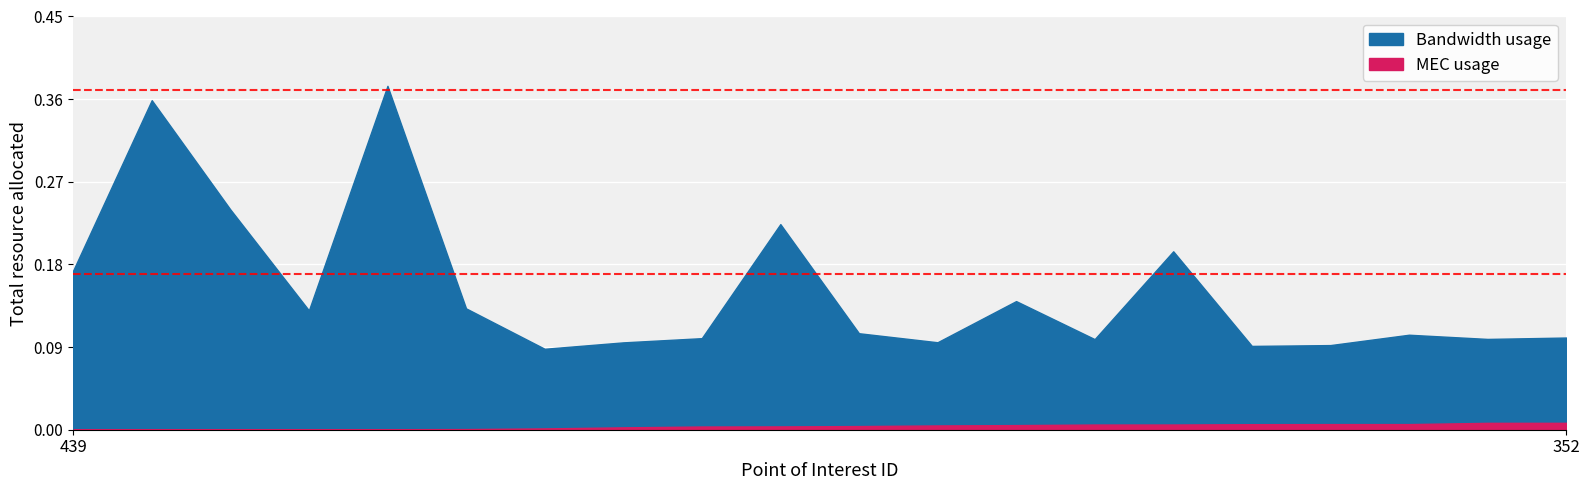

True or false: MEC usage and Bandwidth usage cross at least once.

False